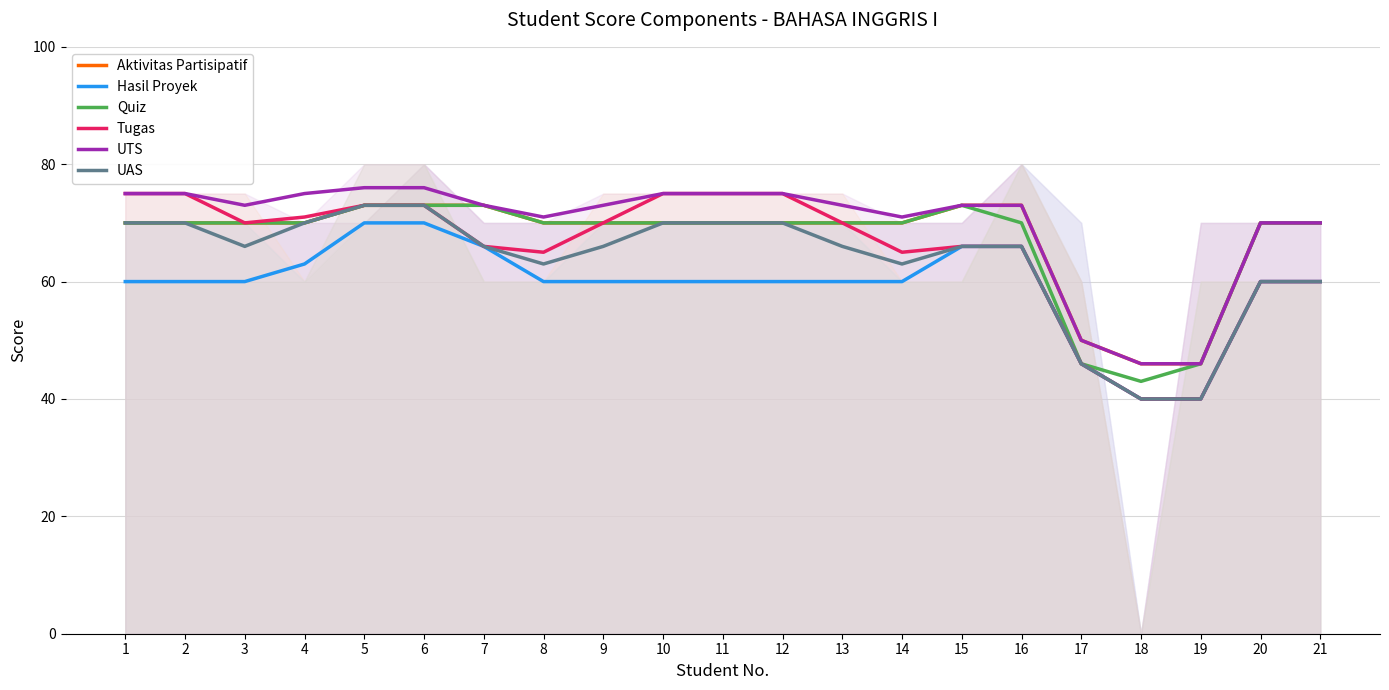

Read the Quiz value at 7.

73